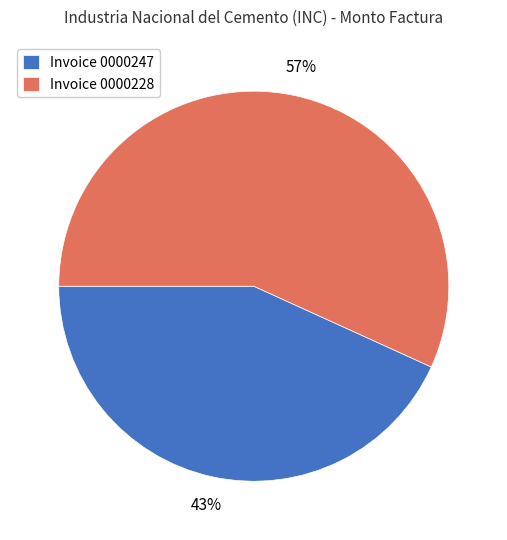

To the nearest percent, what is the average slice percentage?

50%